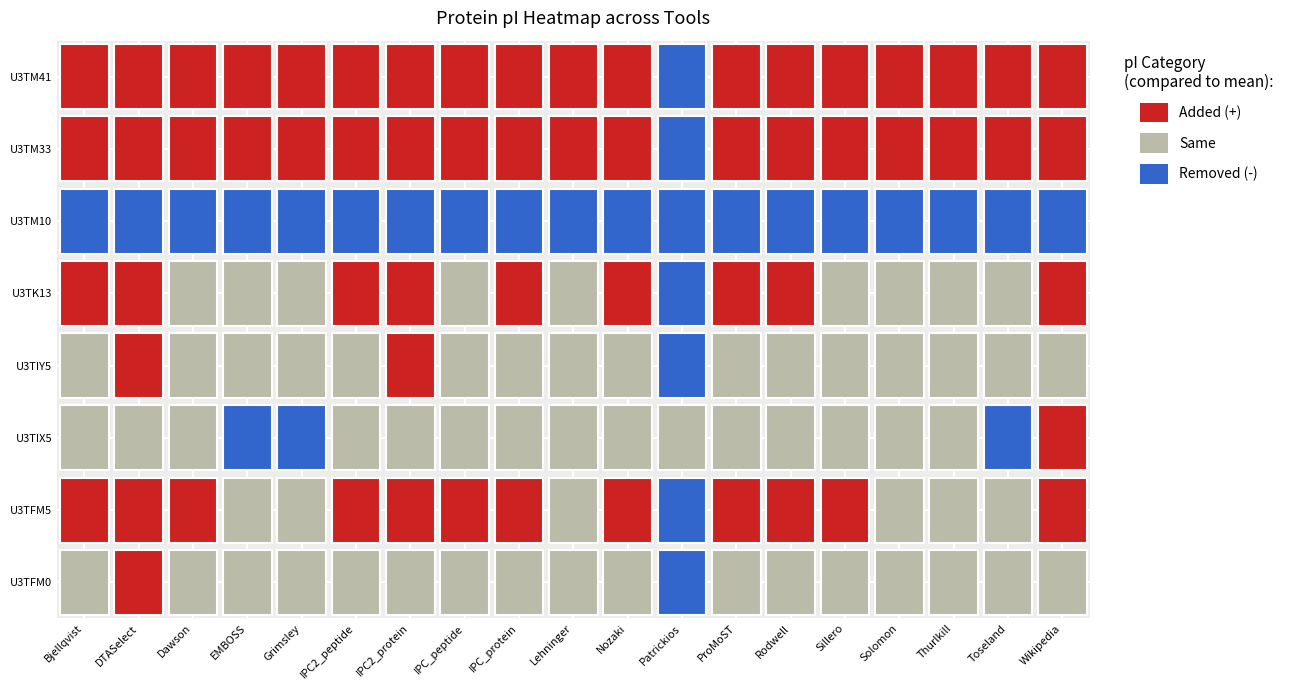

Which series has the largest range (max minus min)?

U3TFM0